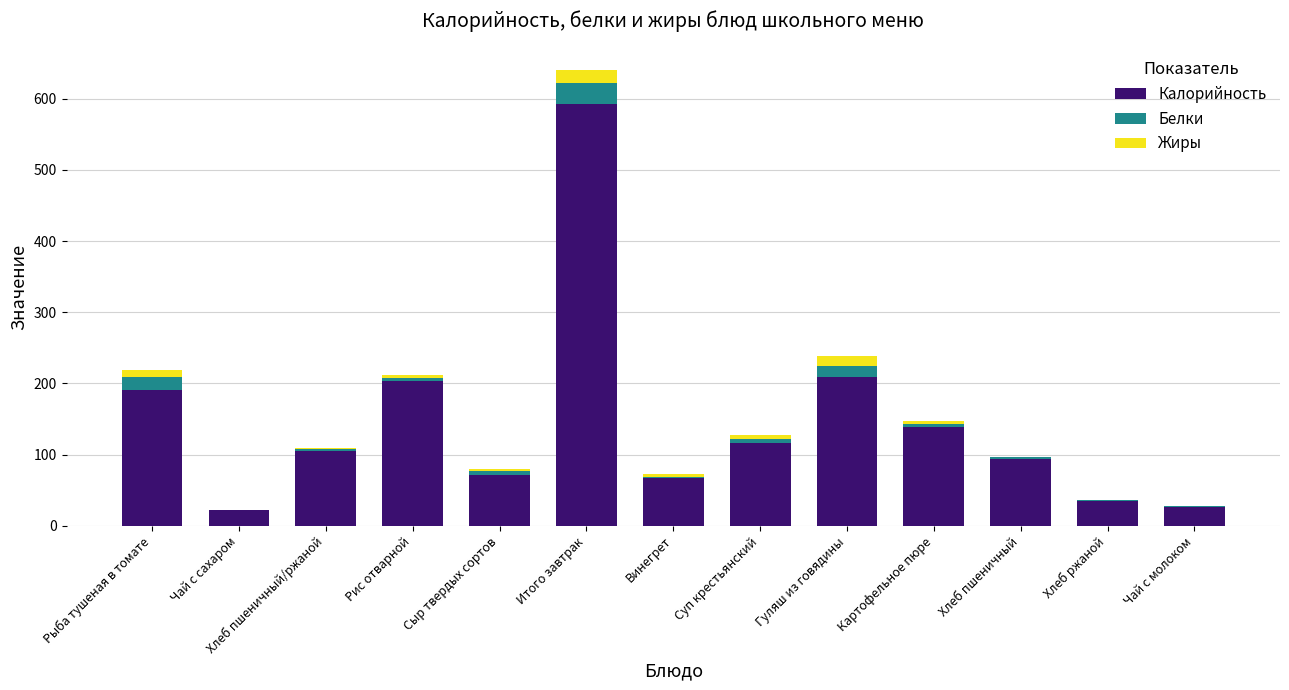

Which category has the highest value in the Калорийность series?

Итого завтрак